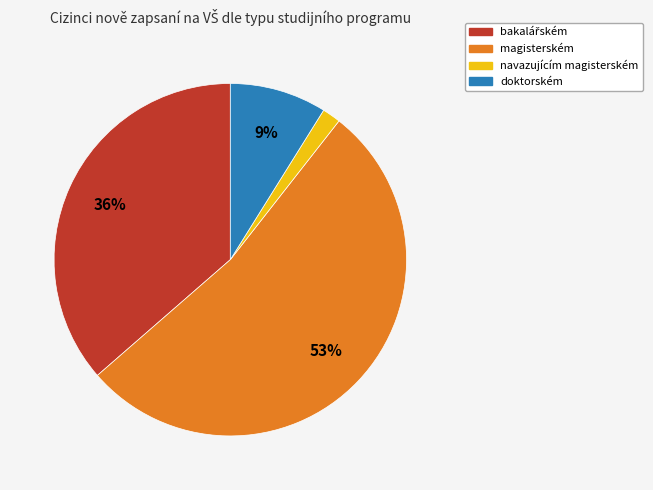

Is the sum of navazujícím magisterském and doktorském greater than half?

No